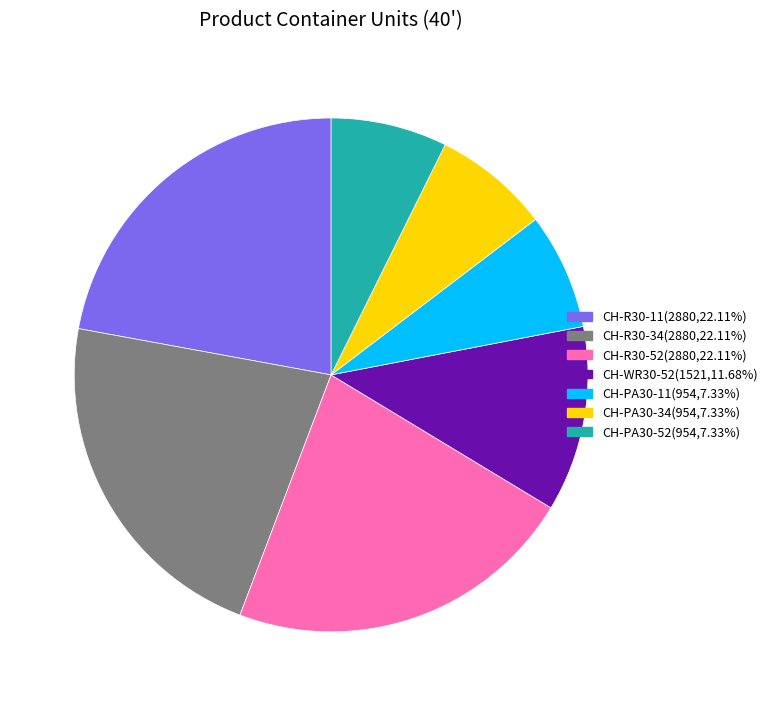

True or false: CH-PA30-34 accounts for 7% of the total.

True